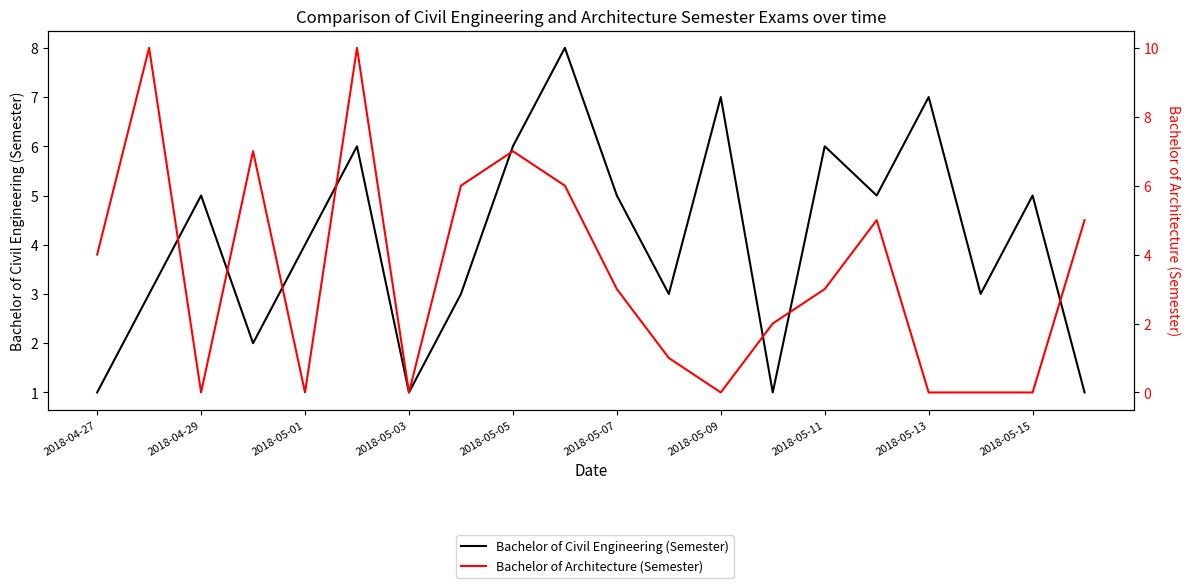

At which label does Bachelor of Architecture (Semester) reach its minimum?

2018-04-29